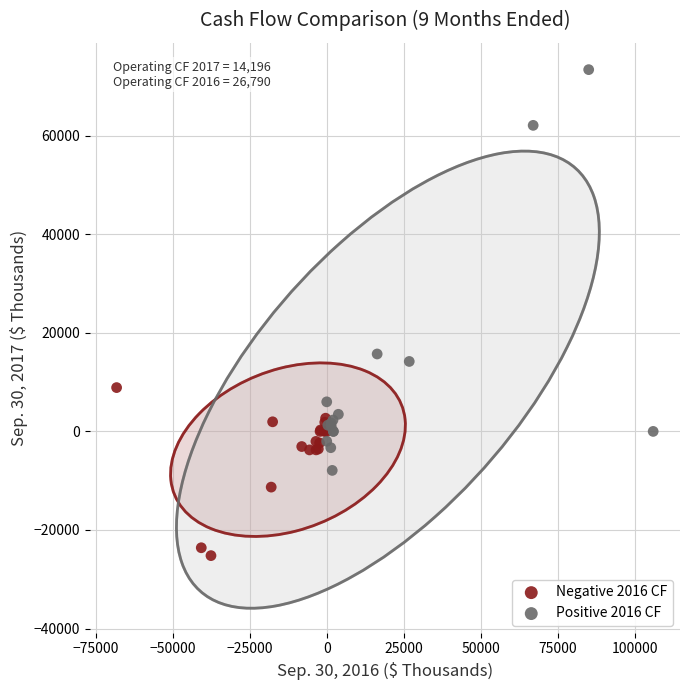

Which series reaches the maximum Y coordinate?

Positive 2016 CF